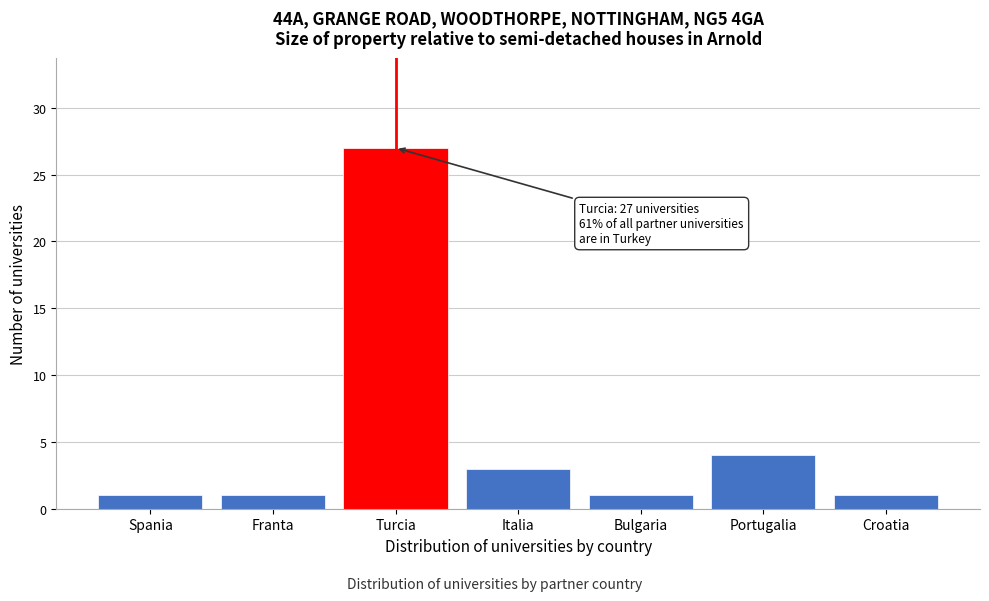

Reading right to left, transcribe all the data shown in this chart.

1	4	1	3	27	1	1